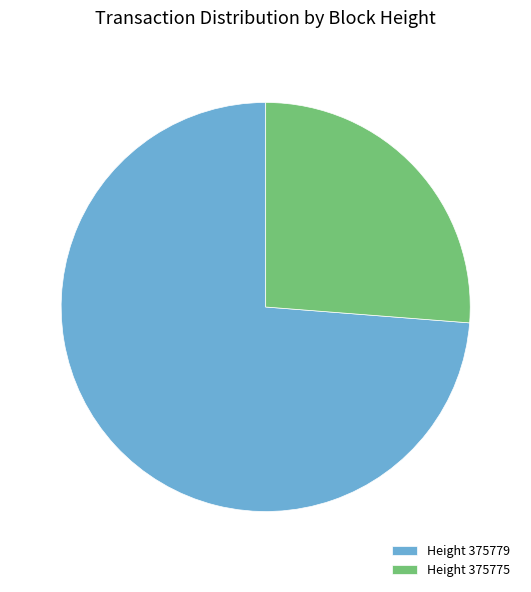

Which slice is the largest?

Height 375779